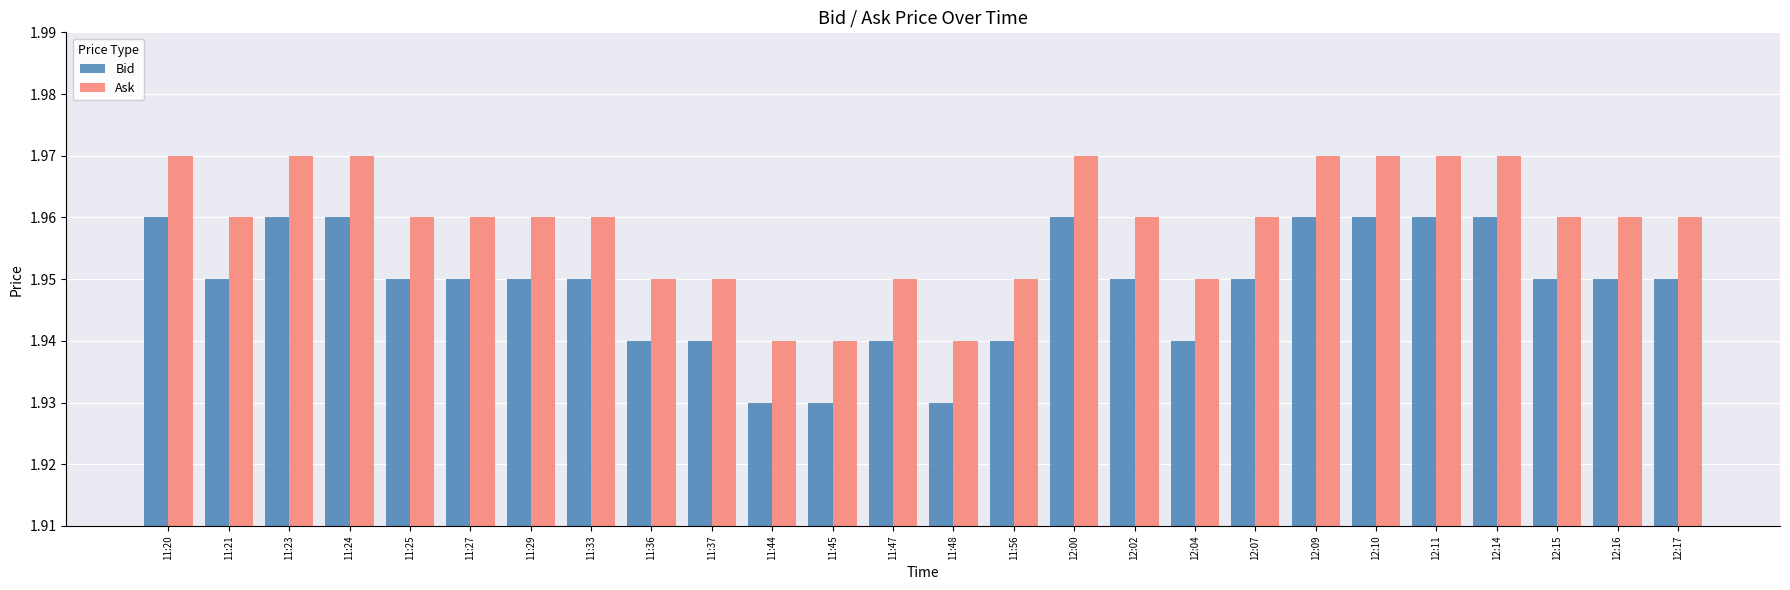

At how many categories does at least one series exceed 1?

26